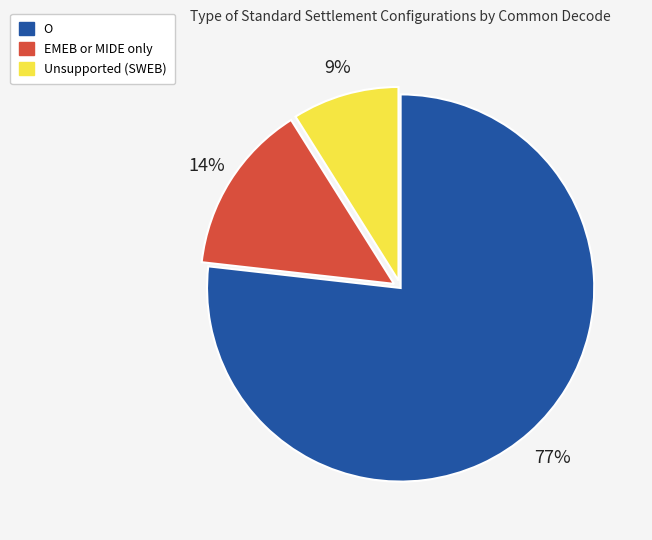

Is the sum of EMEB or MIDE only and O greater than half?

Yes